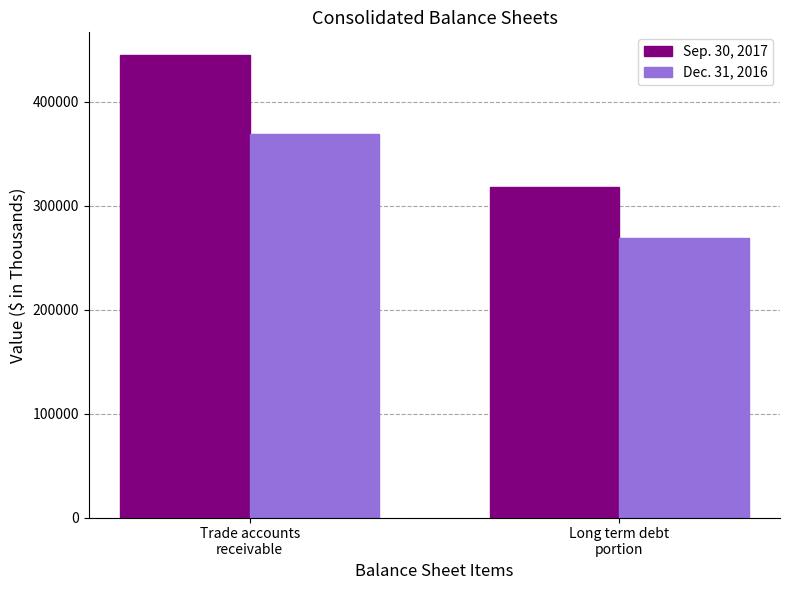

How many series are shown in this chart?

2